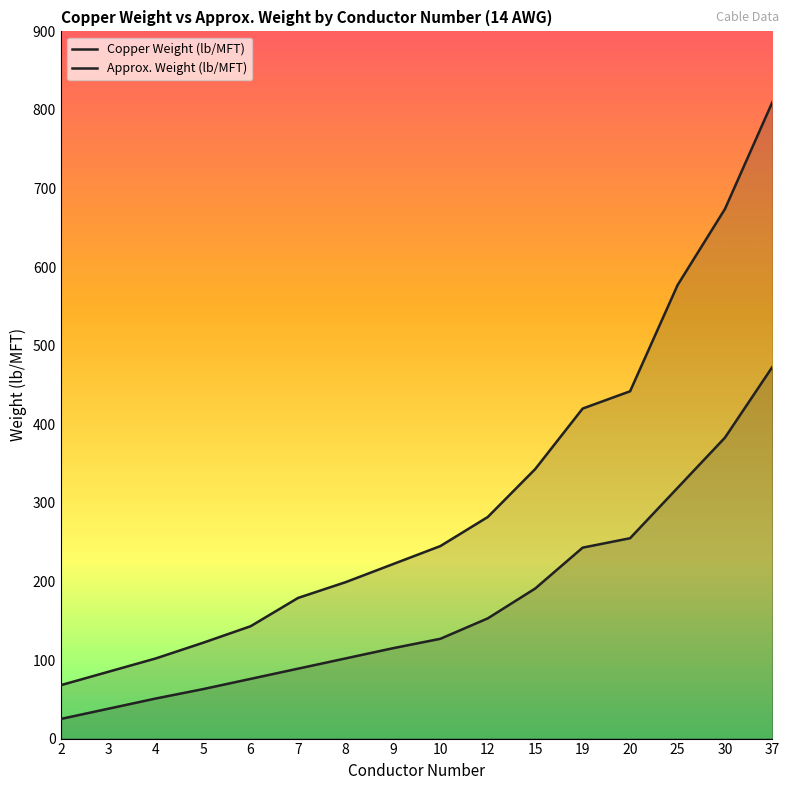

Rank the categories by Approx. Weight (lb/MFT) value from highest to lowest.

37, 30, 25, 20, 19, 15, 12, 10, 9, 8, 7, 6, 5, 4, 3, 2